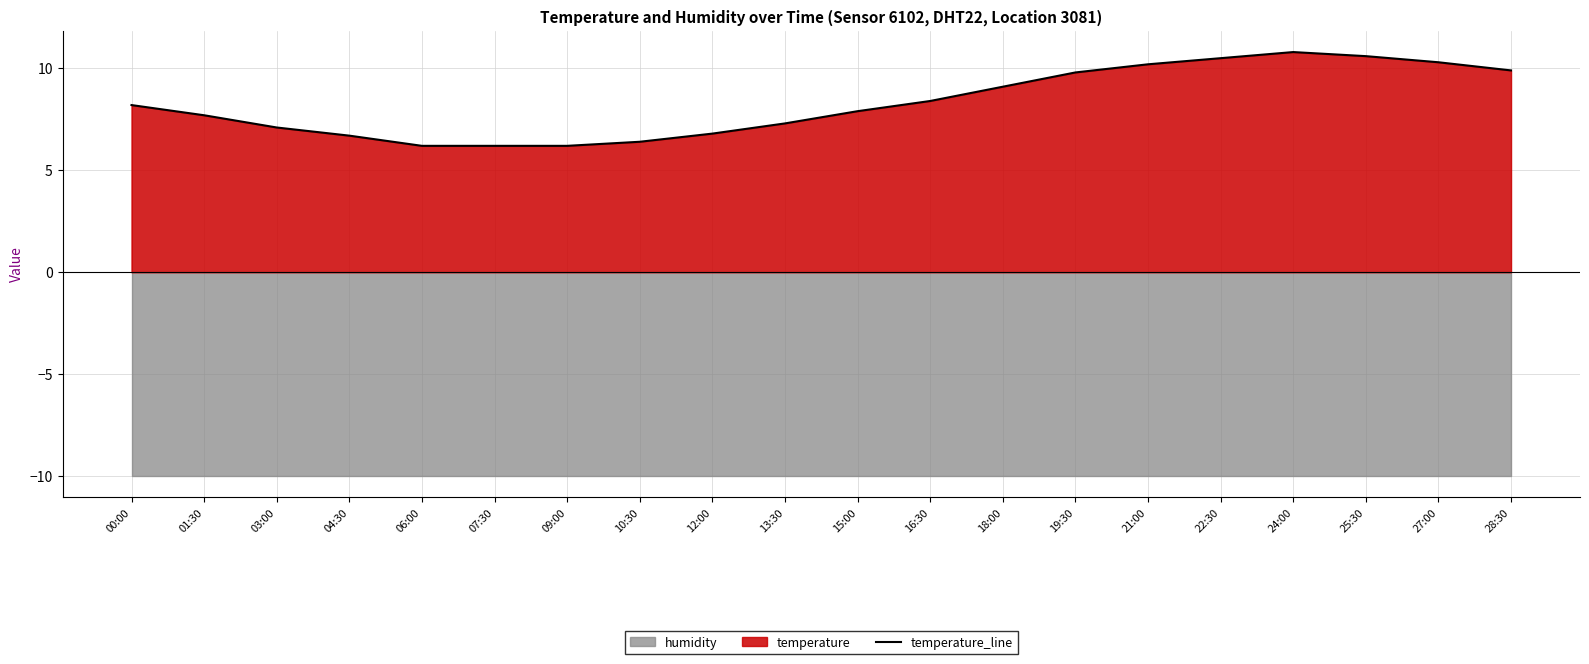

What is the label of the 11th point from the left?

15:00